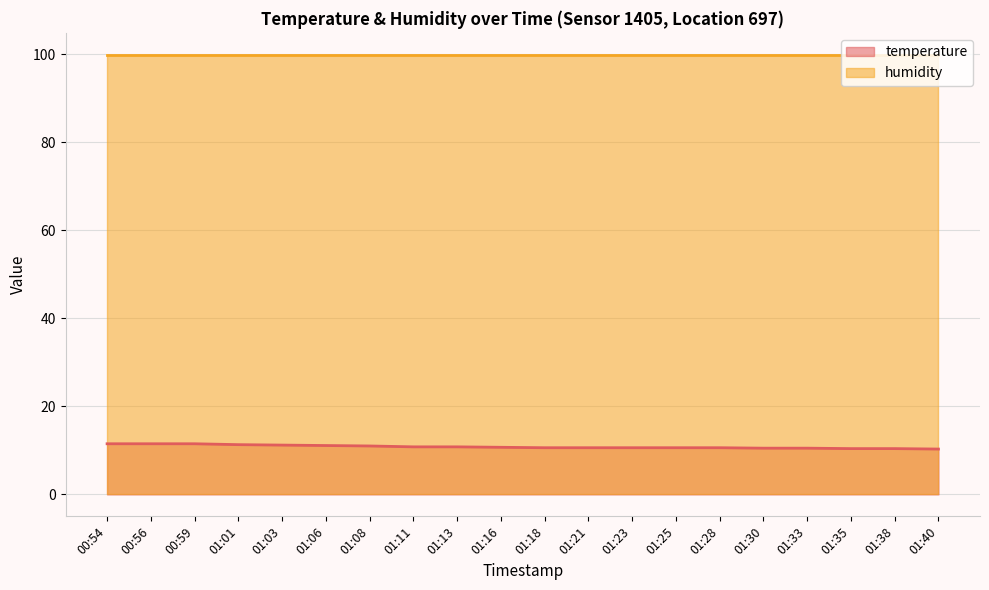

What position from the right is 01:01?

17